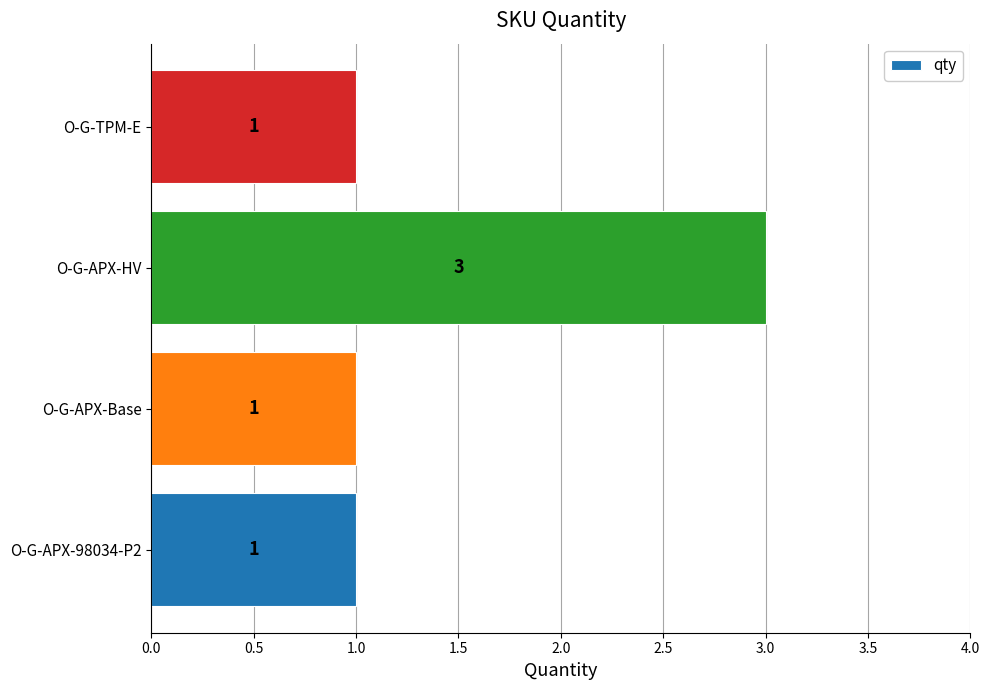

How many values exceed 1?

1